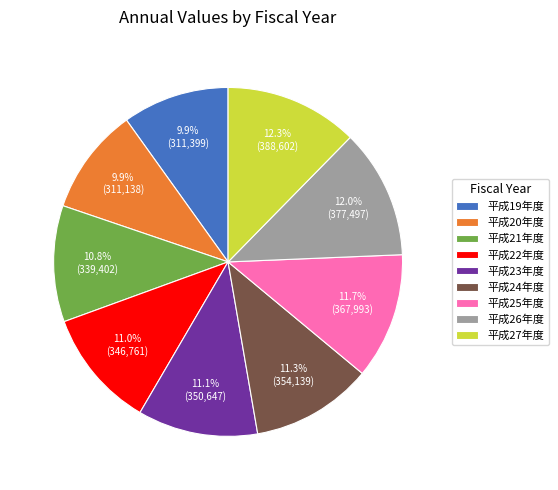

What percentage is NOT represented by 平成25年度?

88.3%